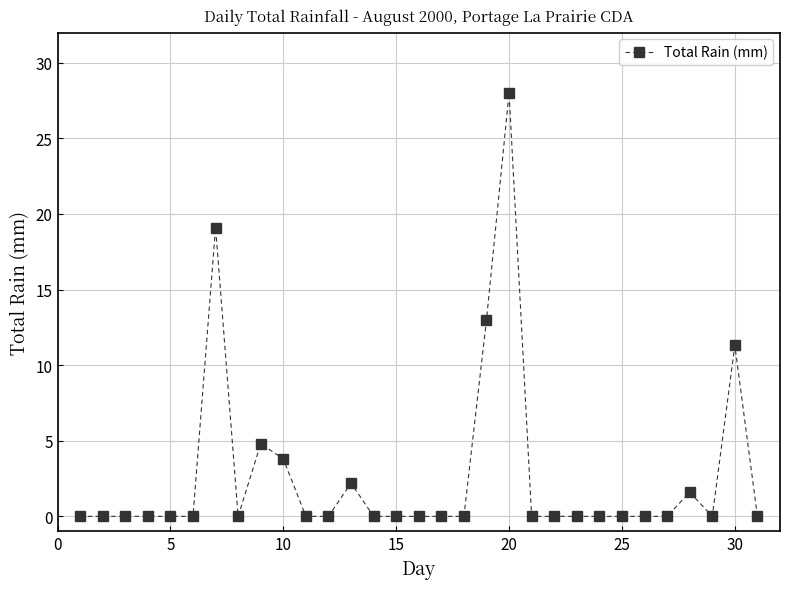

True or false: there are more than 2 points higher than both neighbors.

True